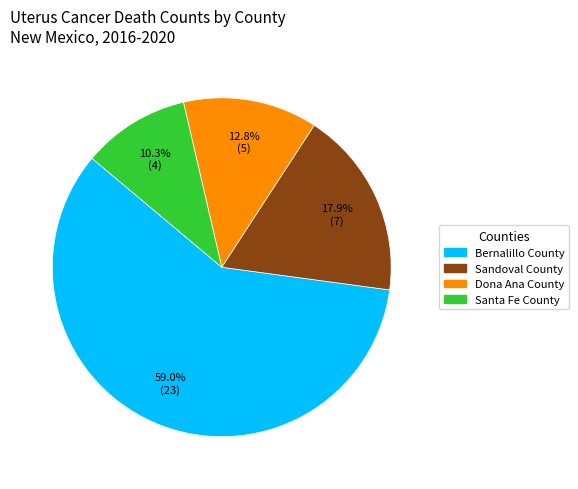

How many slices are in this pie chart?

4